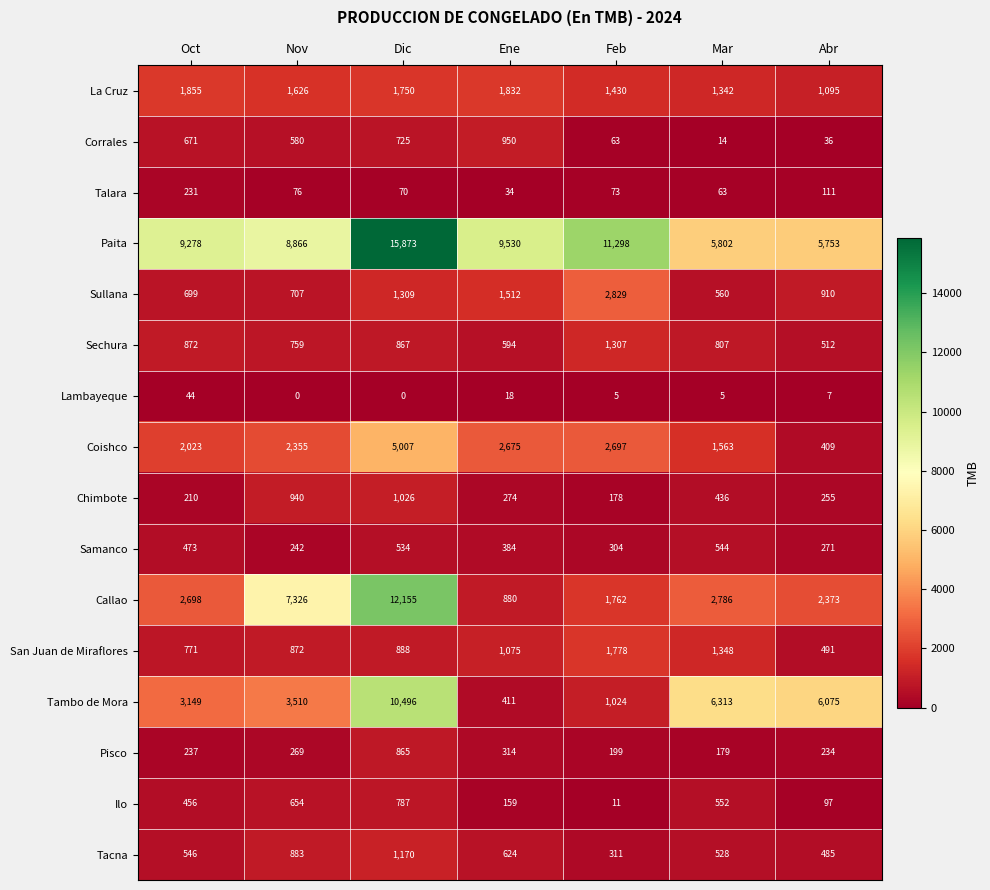

What is the difference between the second highest and second lowest values in the Pisco series?

115